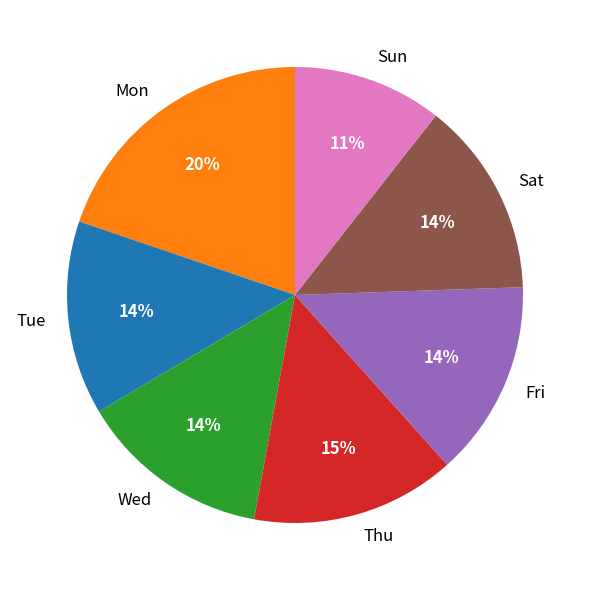

What is the largest slice in the pie chart?

Mon